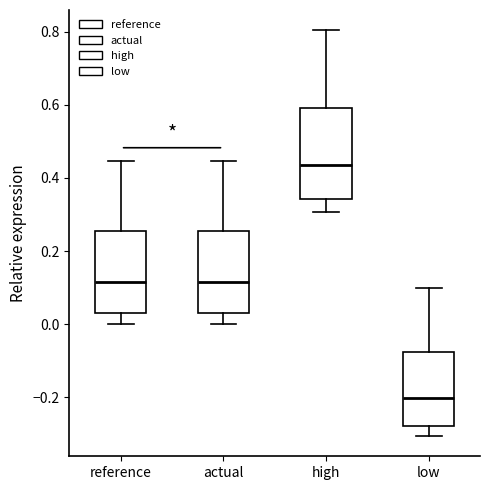

Reading left to right, transcribe this box plot: for each box, give where its median line is, the range the box spans, and where its two whiskers end, as read against the y-axis. The values are not printed on the chart, so give them approximately, as read against the axis.

reference: median 0.12, box 0.04 to 0.26, whiskers 0.00 to 0.44
actual: median 0.12, box 0.04 to 0.26, whiskers 0.00 to 0.44
high: median 0.44, box 0.34 to 0.60, whiskers 0.30 to 0.80
low: median -0.20, box -0.28 to -0.08, whiskers -0.30 to 0.10